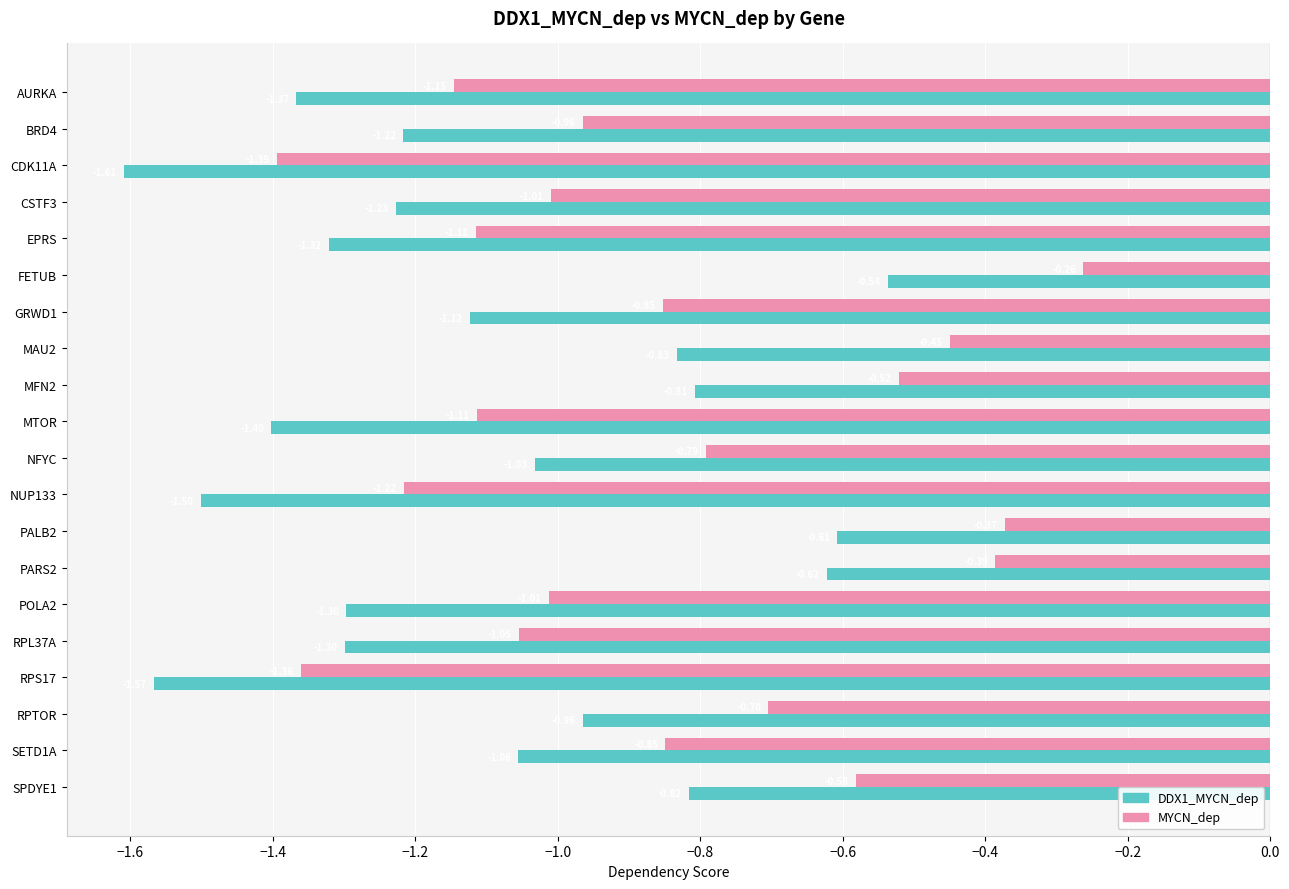

What is the total value across all series at RPTOR?

-1.7